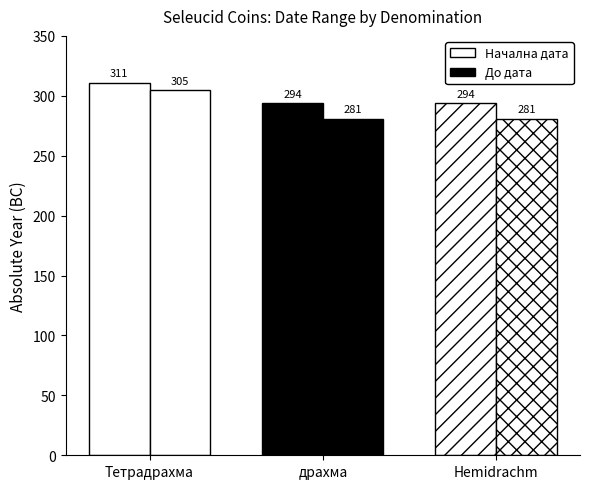

How many bars are there in each group?

2